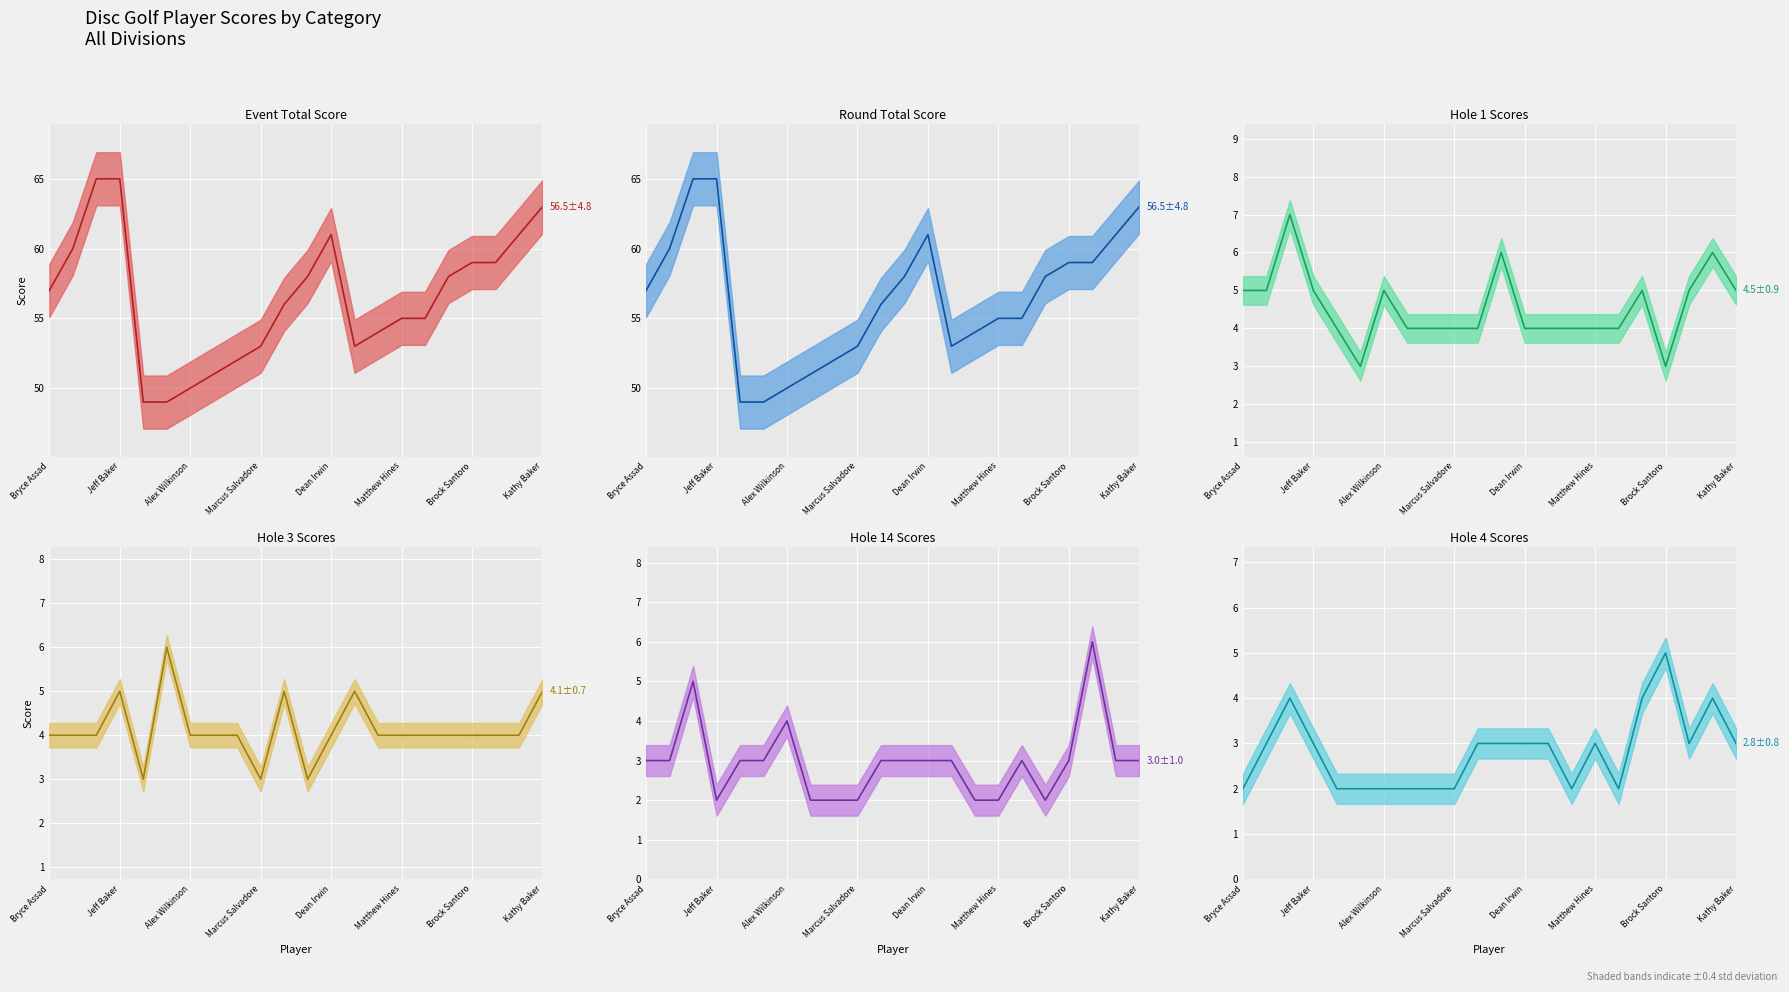

What is the difference between the maximum and minimum values in the event_total_score series?

16